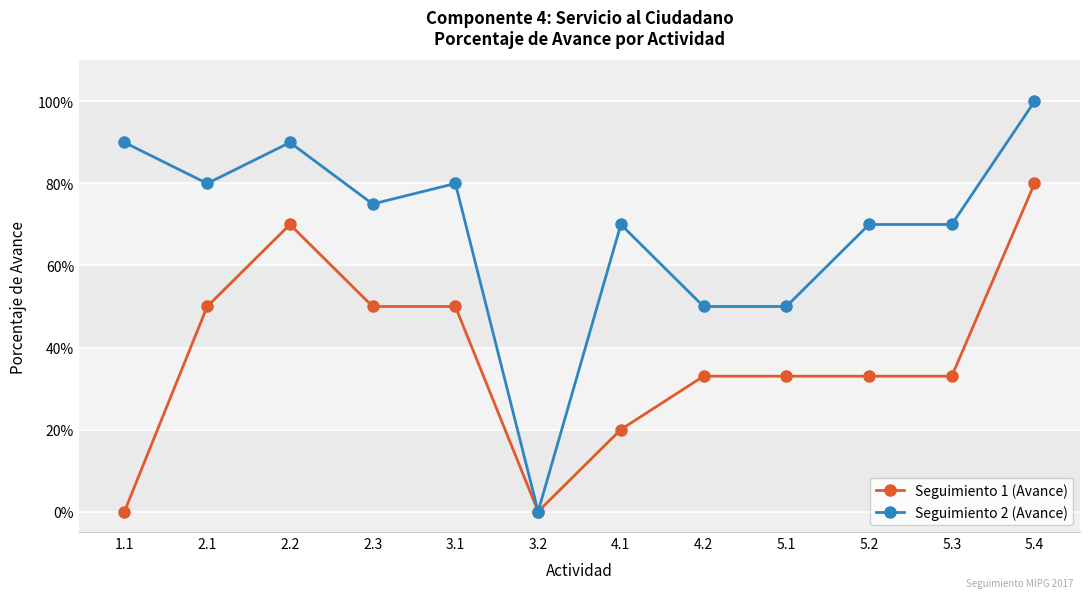

What is the difference between the maximum and minimum values in the Seguimiento 2 (Avance) series?

1.0